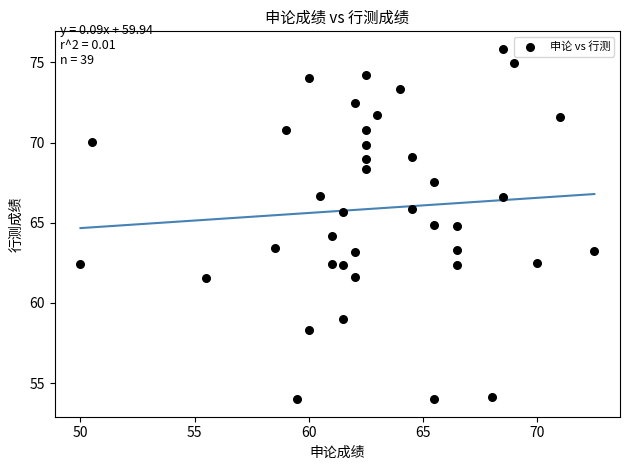

What is the range of Y values (max minus min)?

21.9